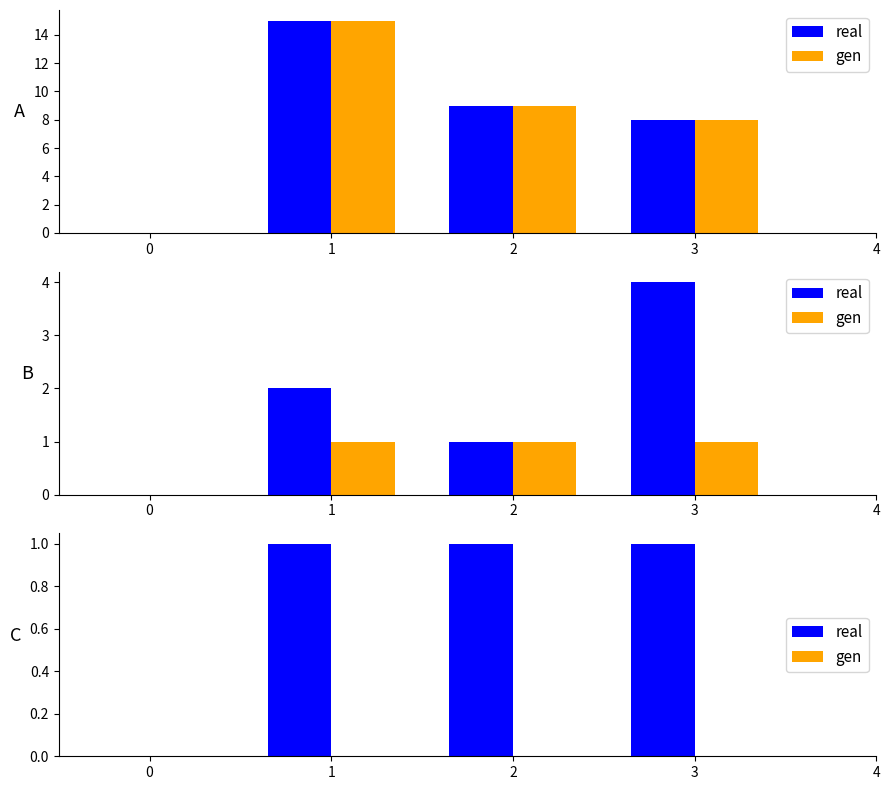

True or false: gen has a value of 0 at 1.

True